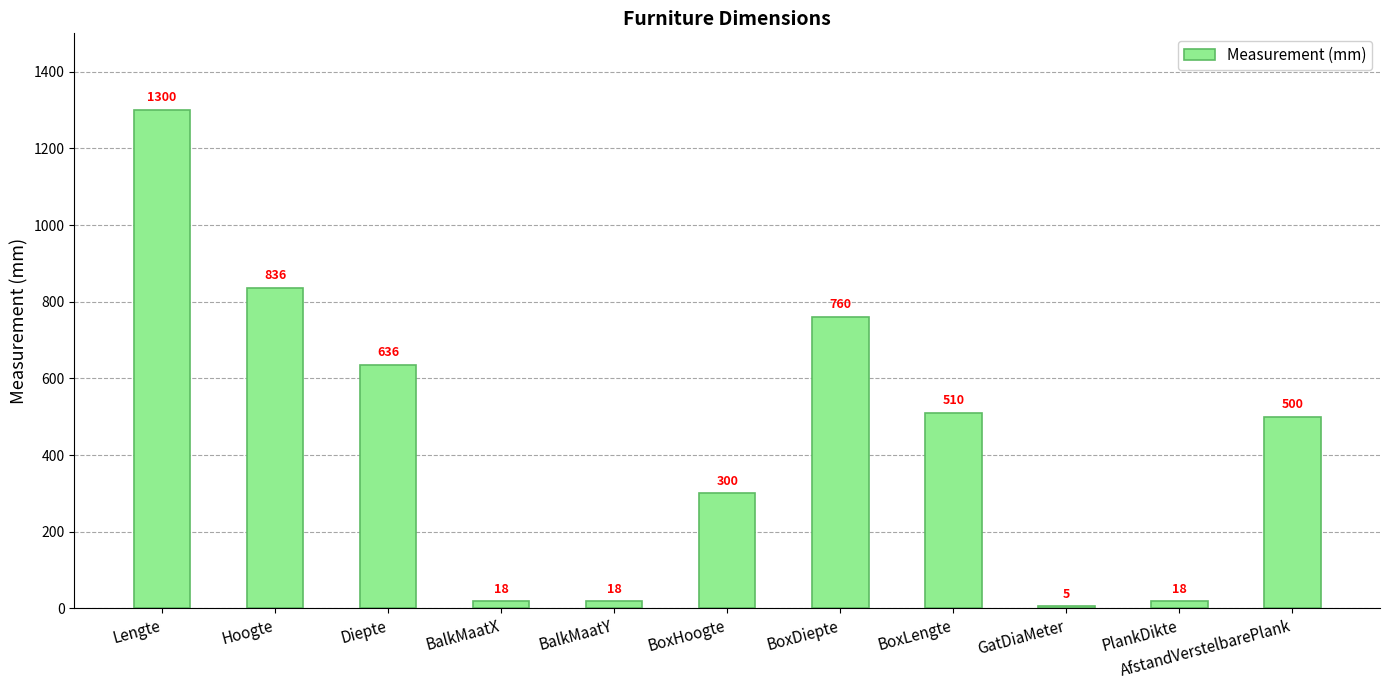

At which label does the data first exceed 500?

Lengte